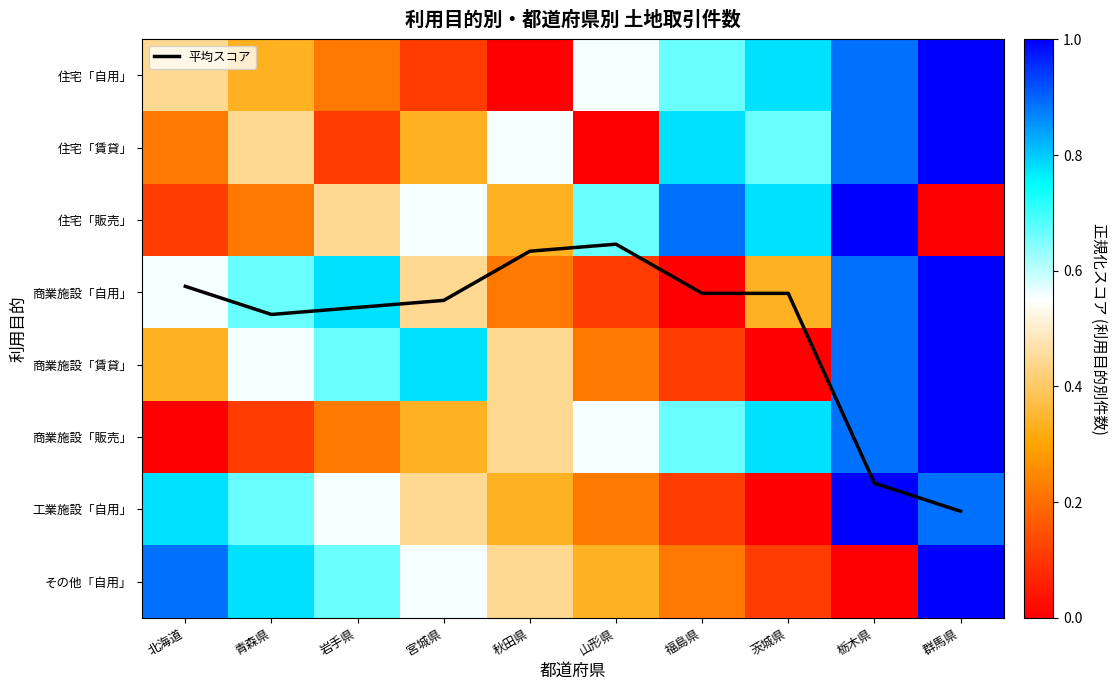

The value of 住宅「販売」 at 群馬県 is 0.0. True or false?

True